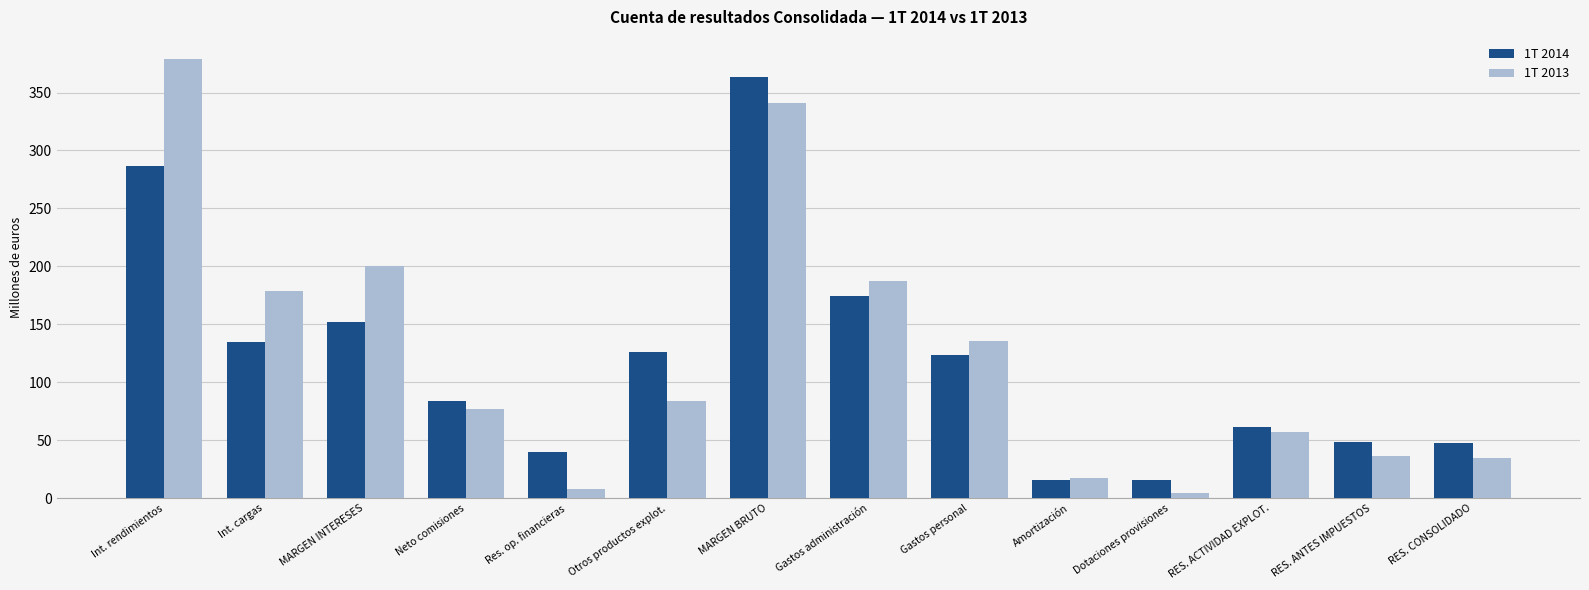

What is the spread (max minus min) of values at Int. rendimientos?

92.1